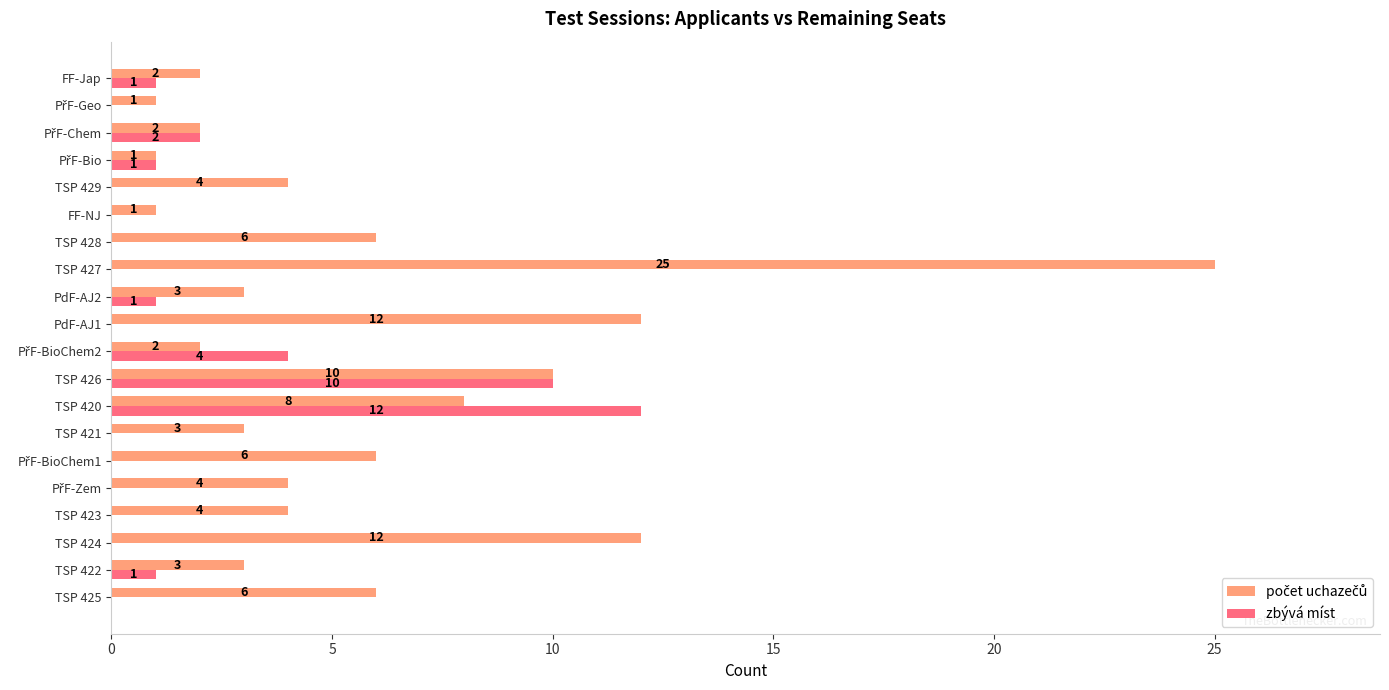

Count the number of categories in the chart.

20